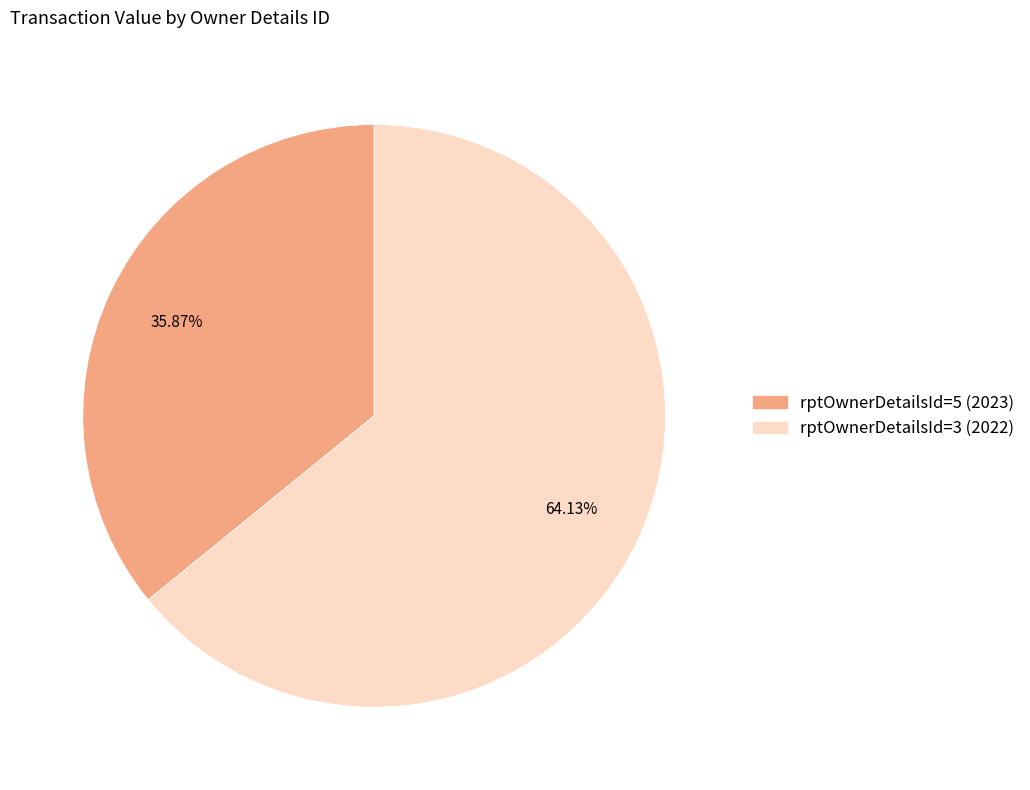

How many slices are in this pie chart?

2